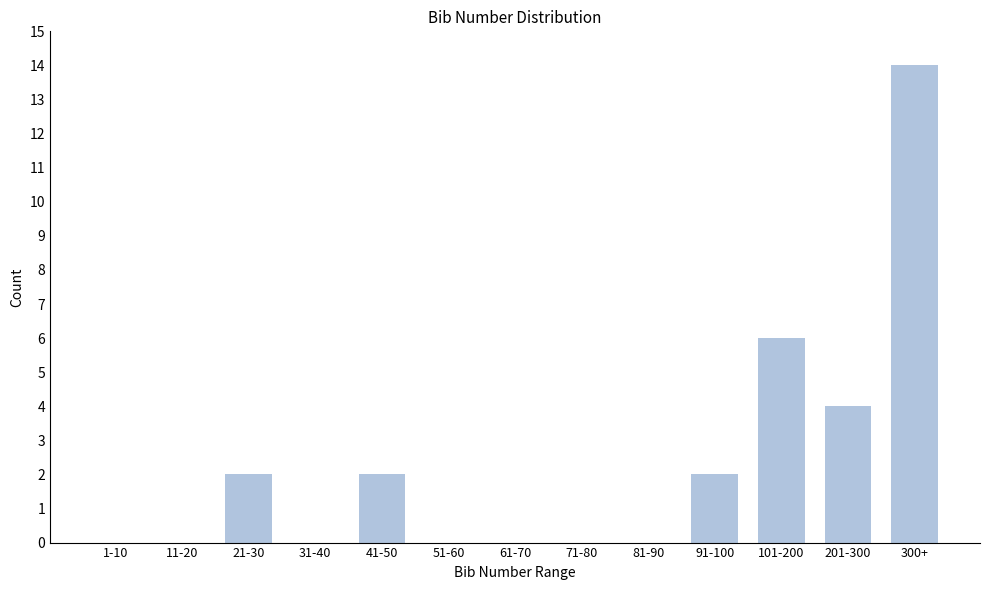

Reading right to left, what are all the values shown in this chart?

300+=14	201-300=4	101-200=6	91-100=2	81-90=0	71-80=0	61-70=0	51-60=0	41-50=2	31-40=0	21-30=2	11-20=0	1-10=0